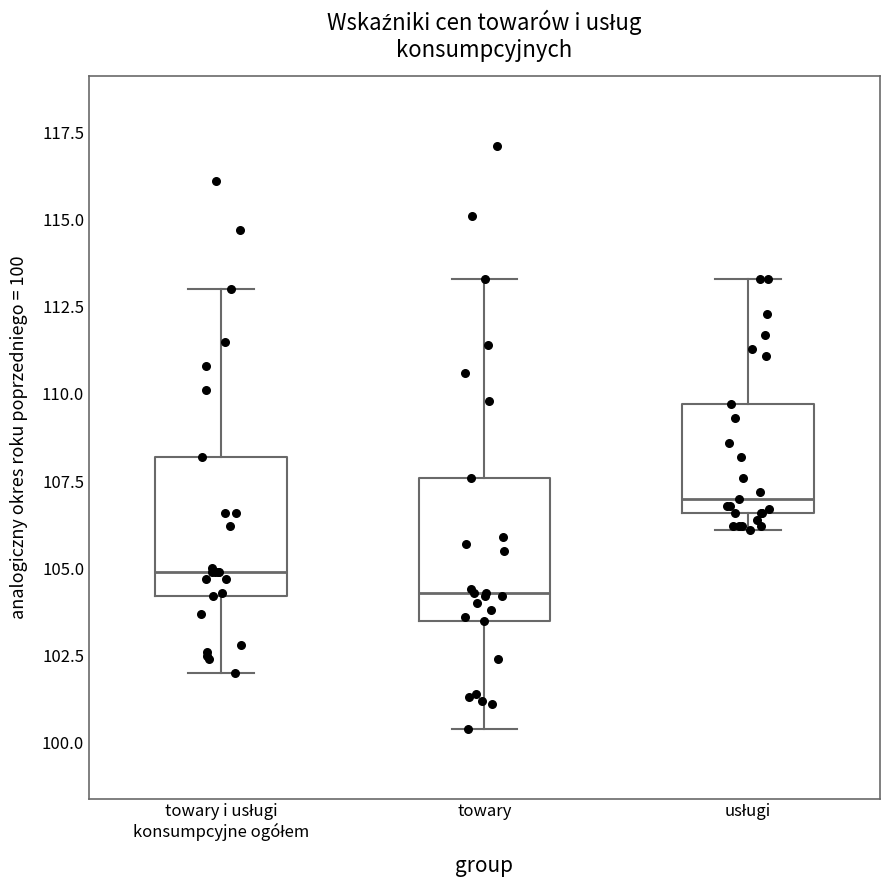

Reading left to right, transcribe this box plot: for each box, give where its median line is, the range the box spans, and where its two whiskers end, as read against the y-axis. The values are not printed on the chart, so give them approximately, as read against the axis.

towary i usługi konsumpcyjne ogółem: median 105.0, box 104.0 to 108.0, whiskers 102.0 to 113.0
towary: median 104.5, box 103.5 to 107.5, whiskers 100.5 to 113.5
usługi: median 107.0, box 106.5 to 109.5, whiskers 106.0 to 113.5